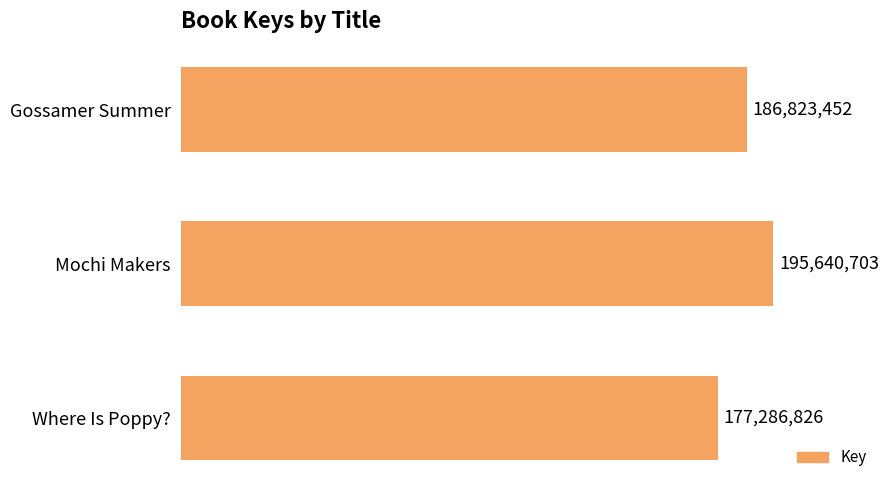

What is the average value?

186583660